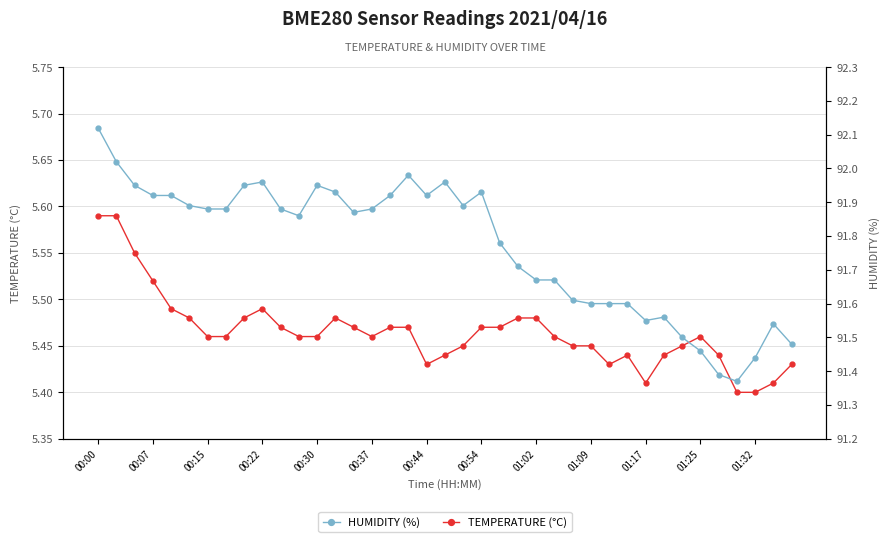

What is the average value of the TEMPERATURE (°C) series?

5.5